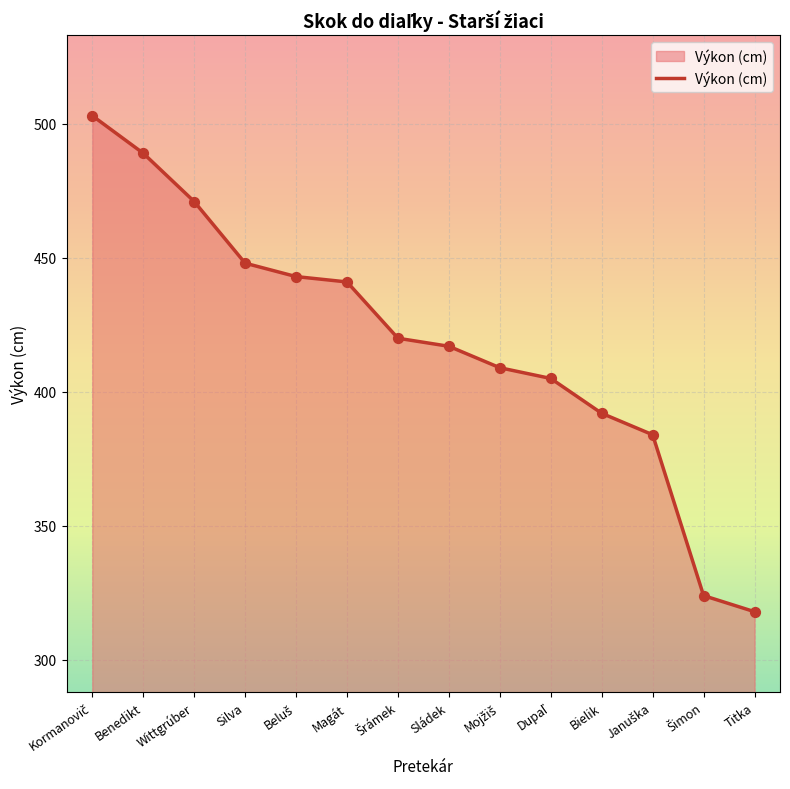

Between Magát and Benedikt, which is larger?

Benedikt